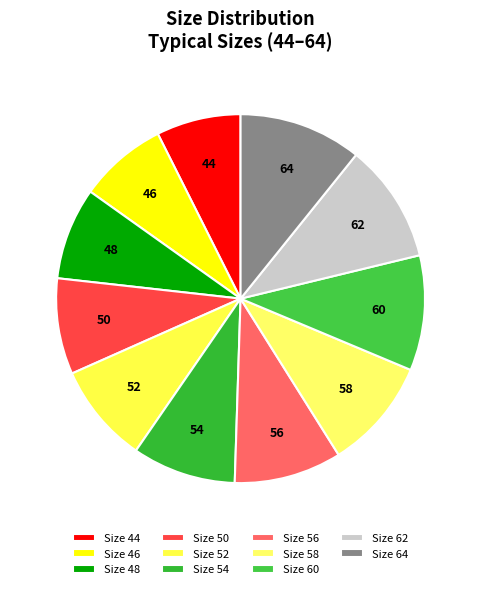

Is 46 the majority of the pie?

No